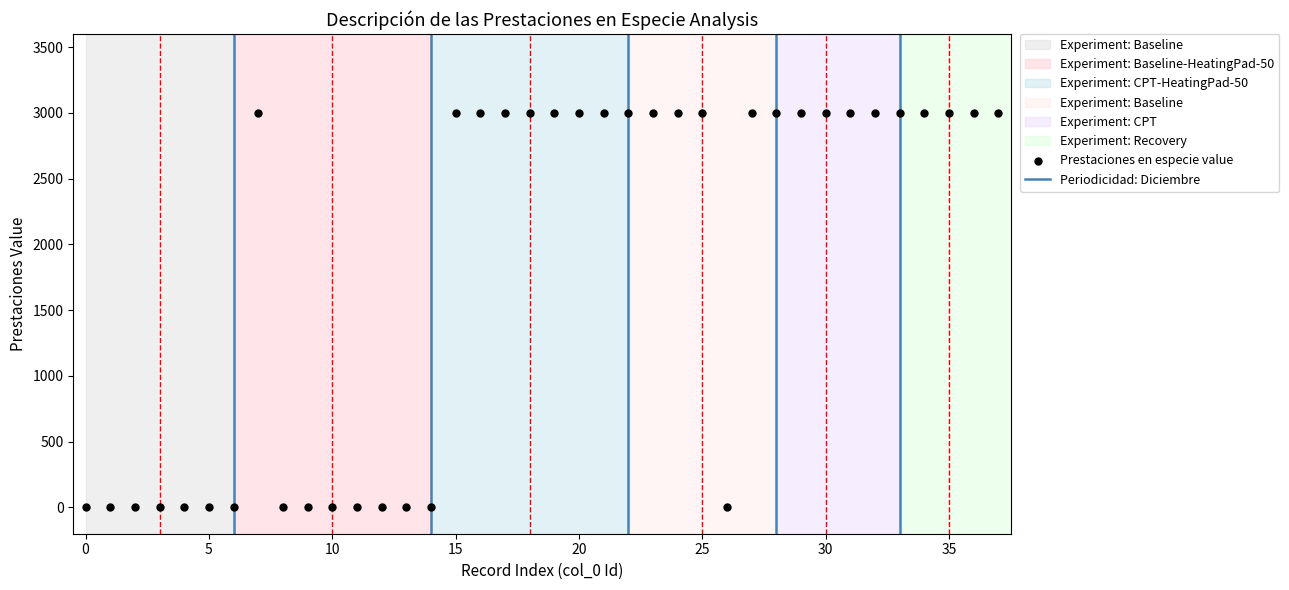

What is the range of Y values (max minus min)?

3000